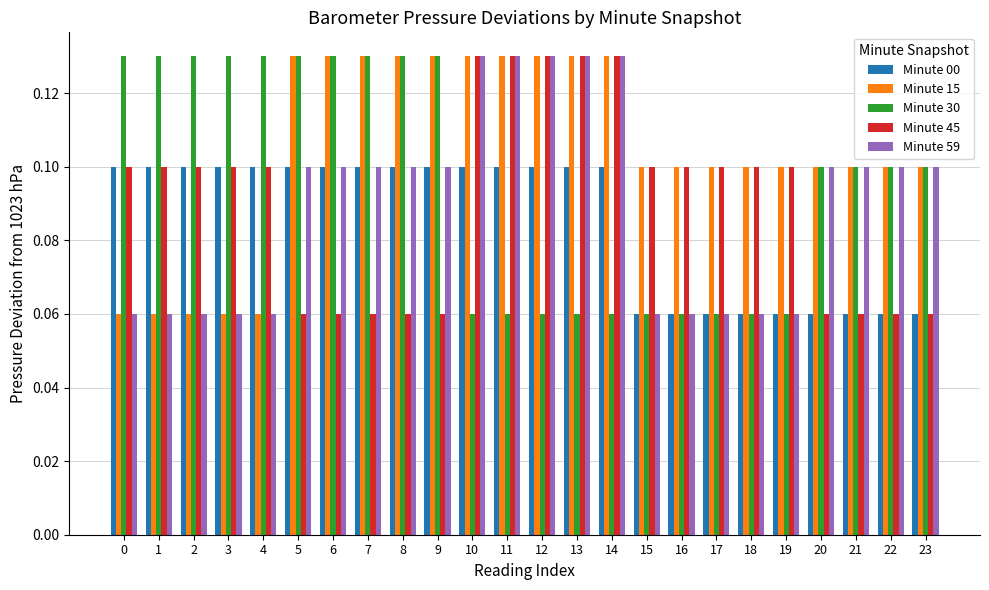

Is the value of Minute 30 at 6 greater than the value of Minute 45 at 21?

Yes